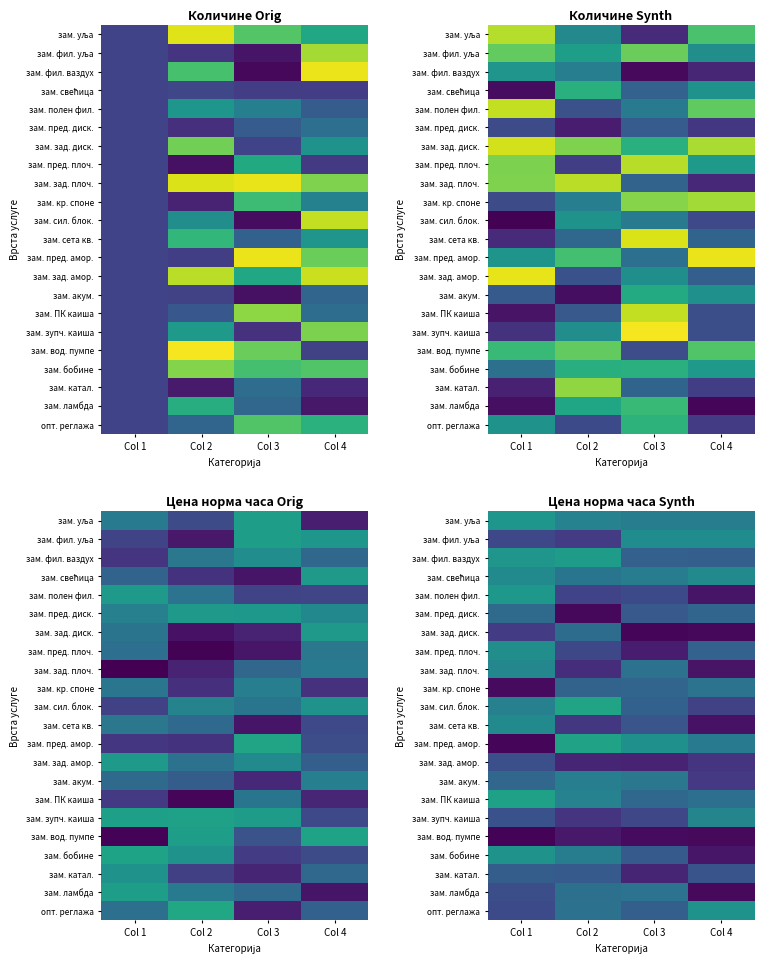

At which label is зам. сил. блок. closest to 1?

Col 4